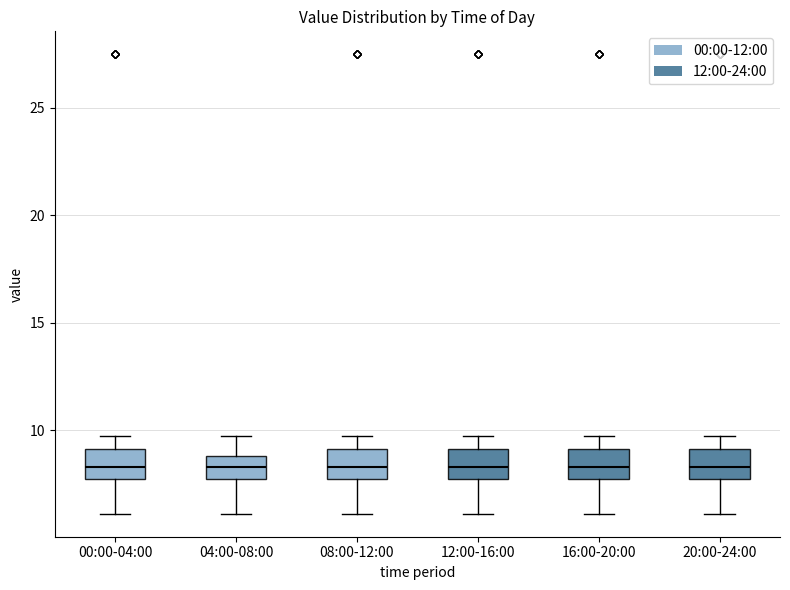

Where is the upper edge of the box for 12:00-16:00 on the y-axis? The values are not printed on the chart, so give them approximately, as read against the axis.

9.0